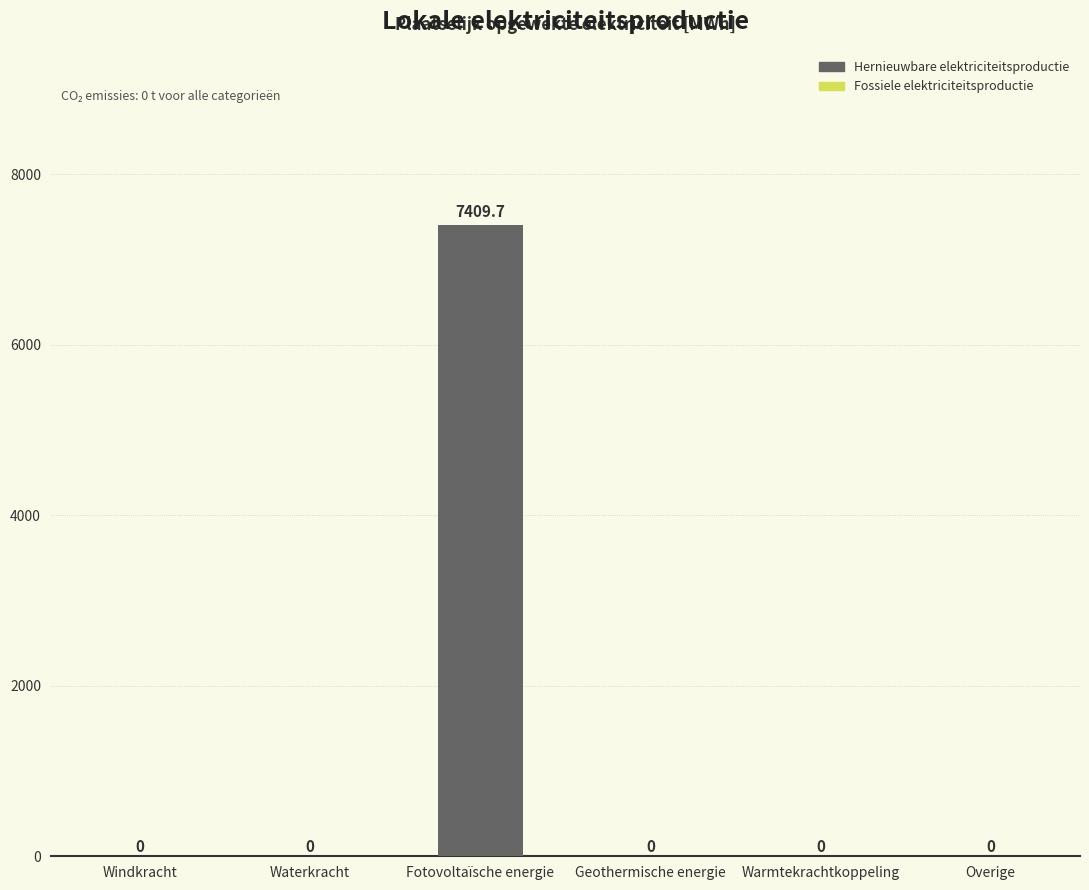

The value at Fotovoltaïsche energie is 1990.1. True or false?

False